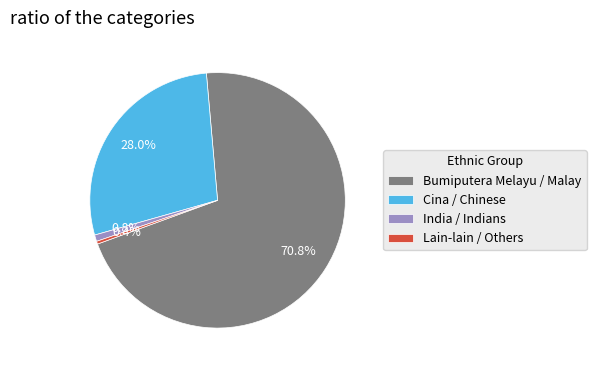

To the nearest percent, what portion does Bumiputera Melayu / Malay represent?

71%